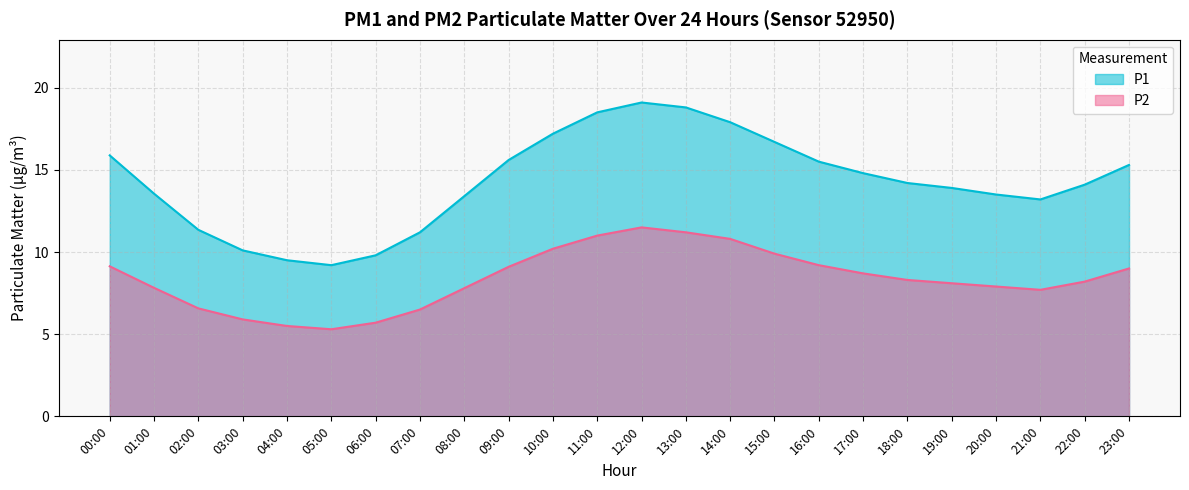

Which series changed the most between 05:00 and 20:00?

P1